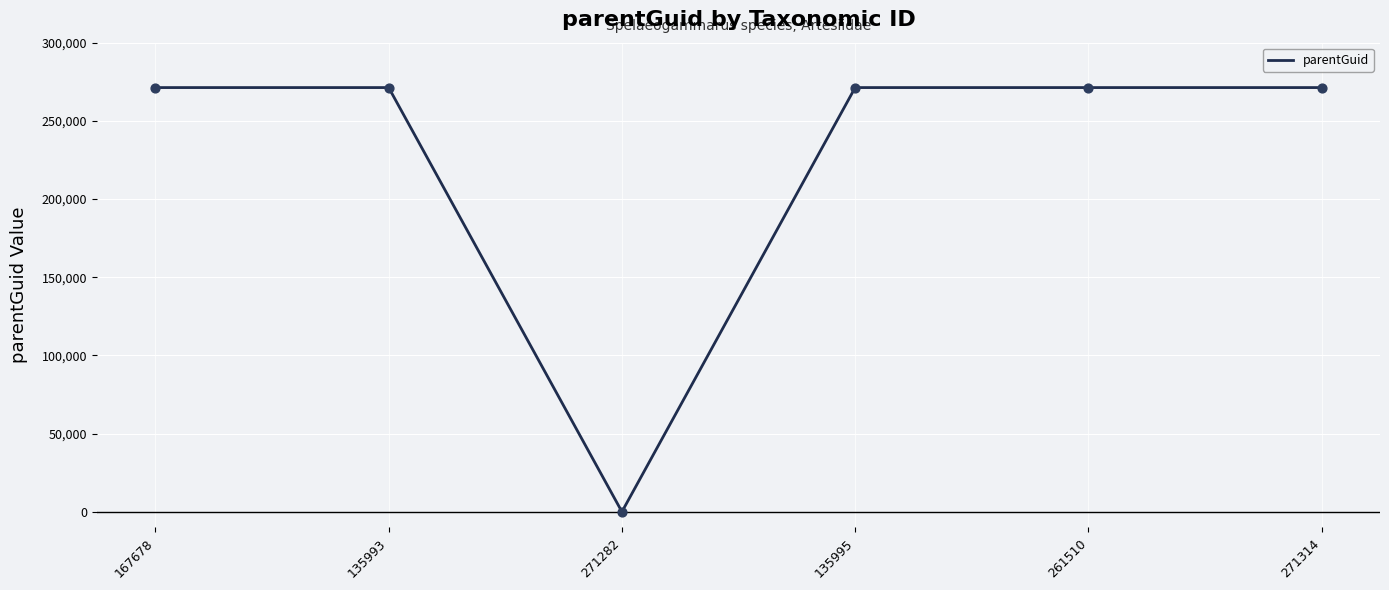

What is the ratio of the value at 271314 to the value at 261510?

1.0